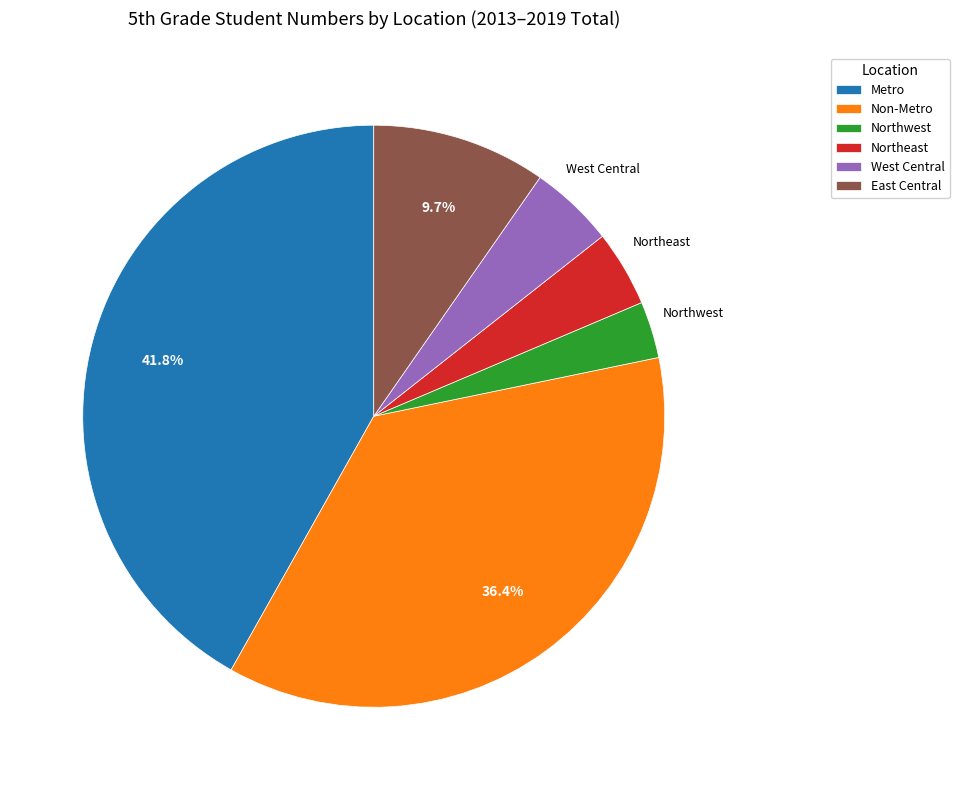

What is the largest slice in the pie chart?

Metro